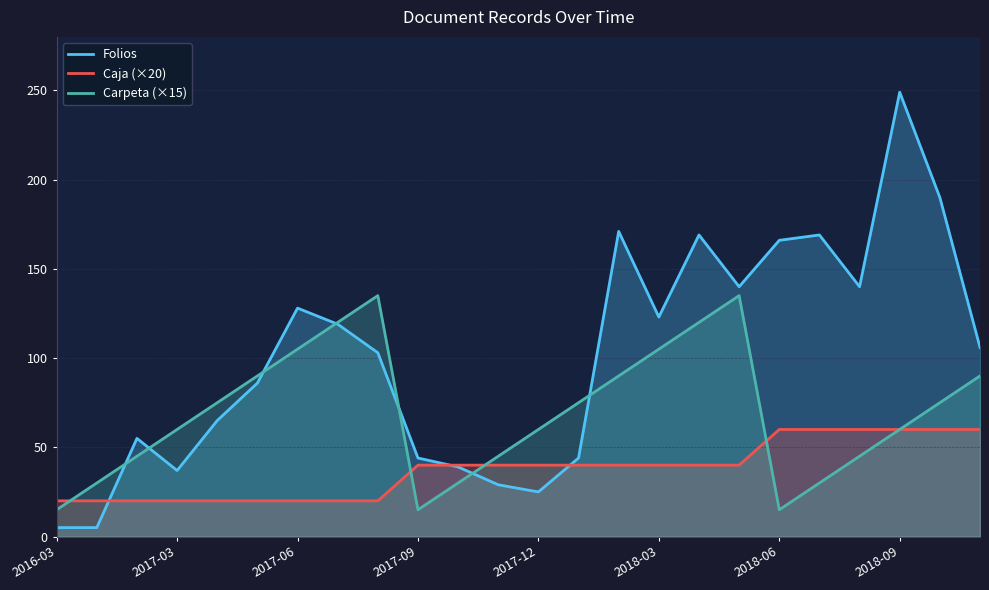

True or false: Caja (×20) has a value of 60 at 2018-09.

True